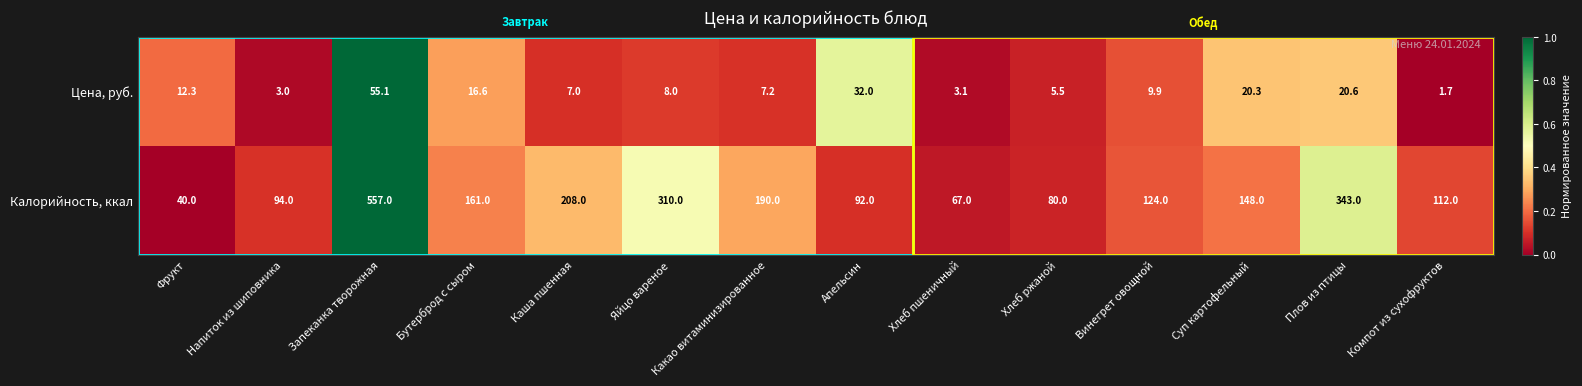

At Компот из сухофруктов, list the series in order from largest to smallest.

Калорийность, ккал, Цена, руб.